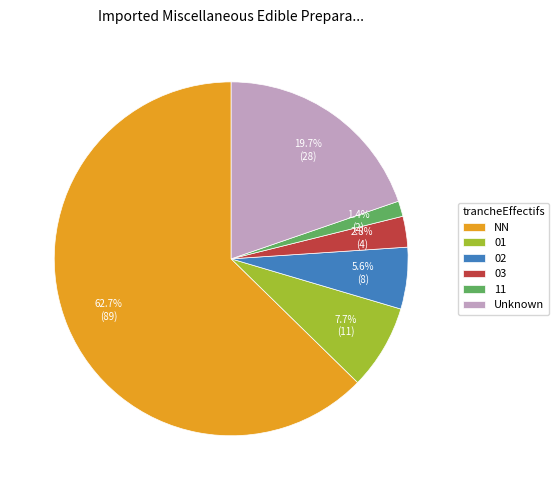

What is the majority slice?

NN